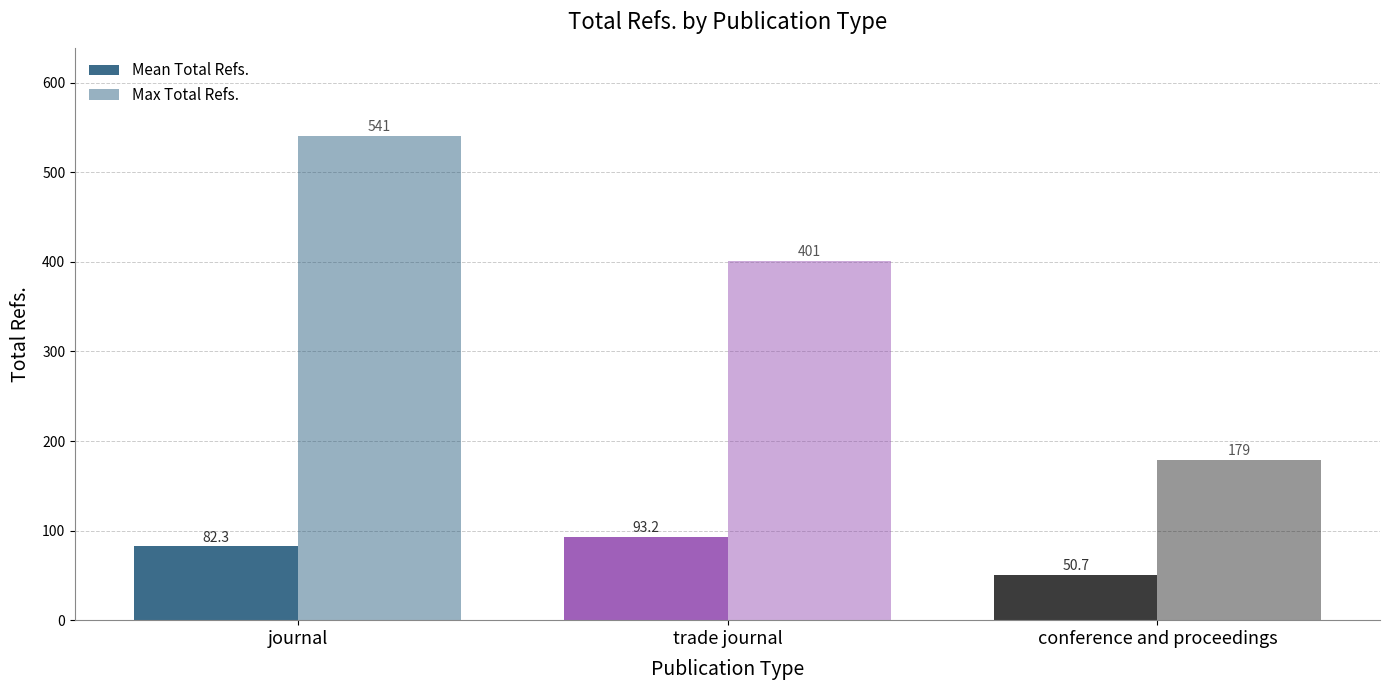

Which series has the largest total across all categories?

Max Total Refs.